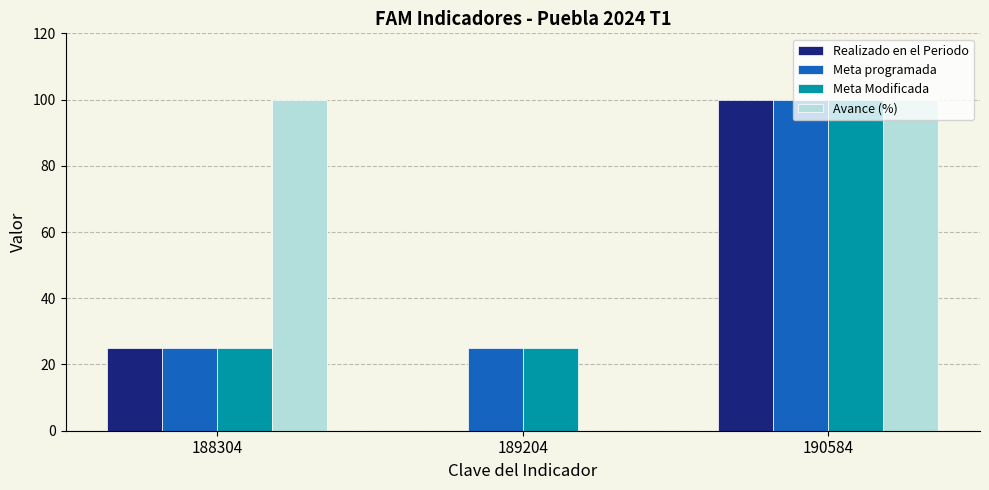

What is the difference between the Avance (%) values at 190584 and 189204?

100